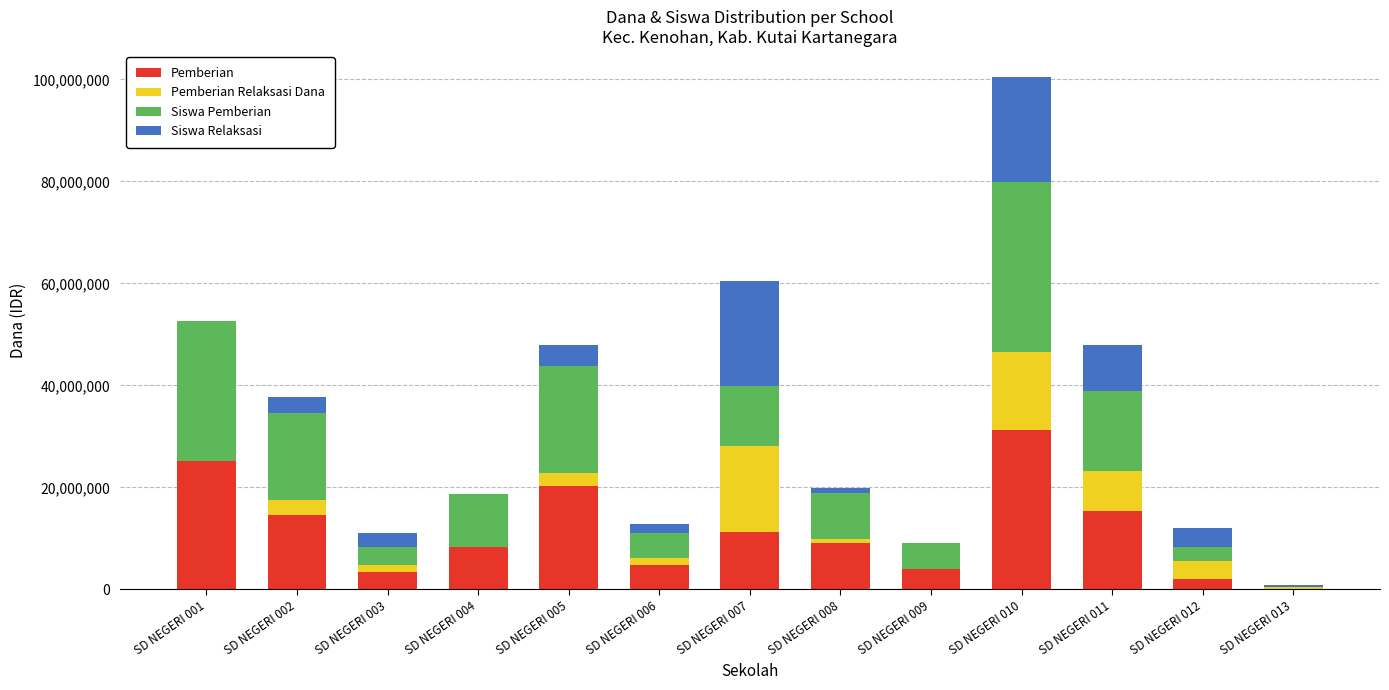

Are the bars grouped side by side (vs. stacked)?

No